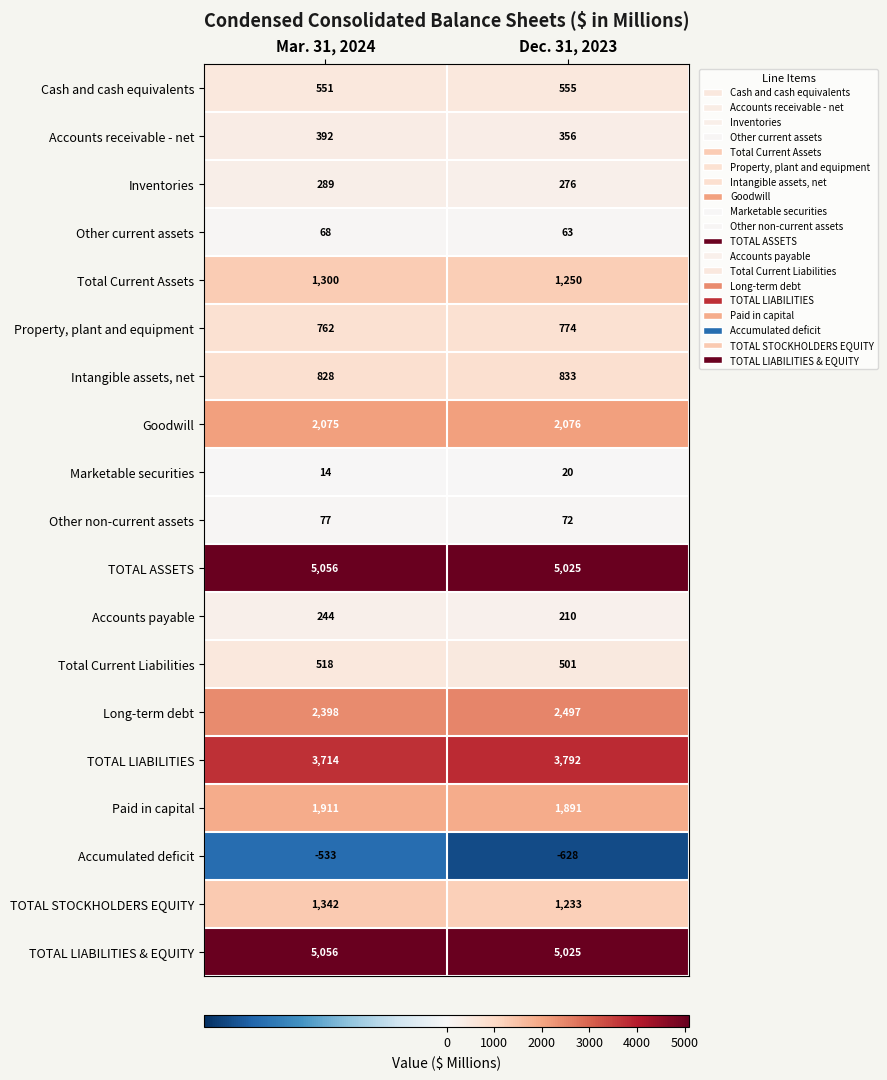

Is the value of TOTAL ASSETS at Dec. 31, 2023 greater than the value of Other current assets at Dec. 31, 2023?

Yes